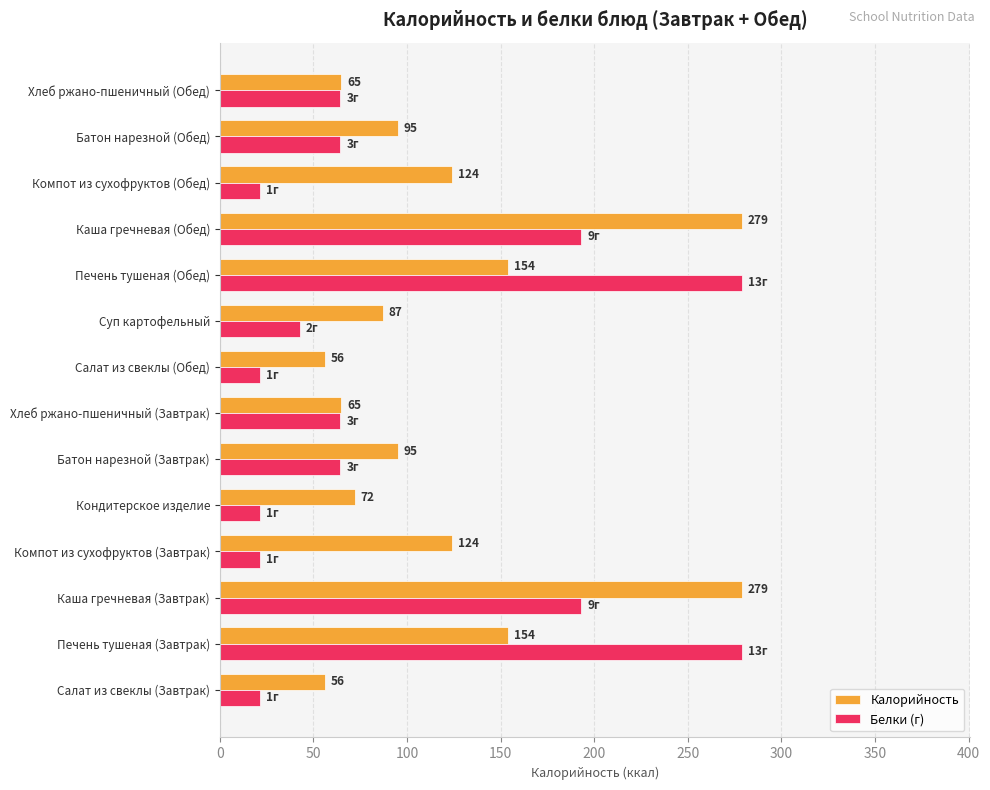

The value of Белки (г) at Хлеб ржано-пшеничный (Завтрак) is 87.5. True or false?

False